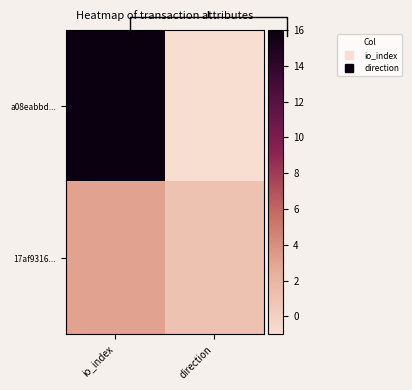

At which label is a08eabbd... closest to 7?

direction